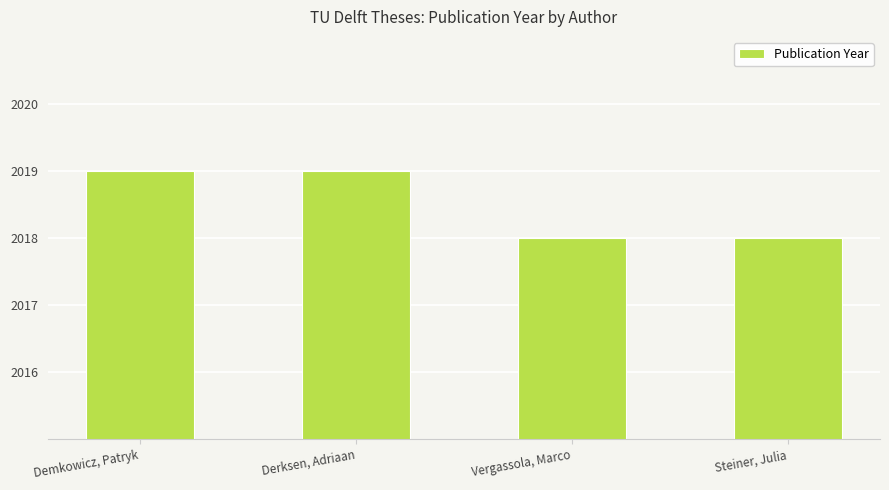

What is the minimum value shown in the chart?

2018